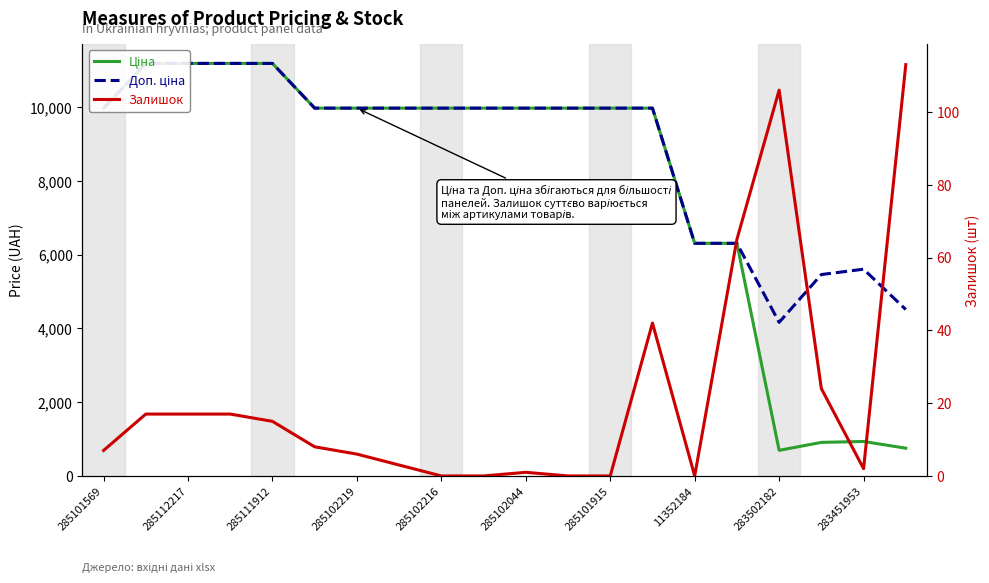

Which series has the widest spread of values?

Ціна